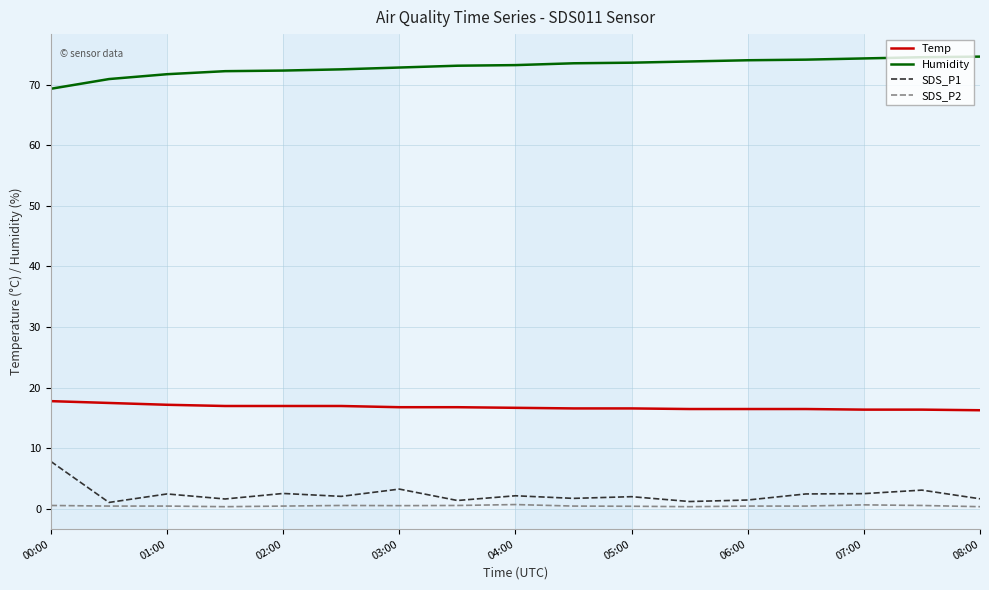

True or false: Temp and SDS_P1 intersect in this chart.

False